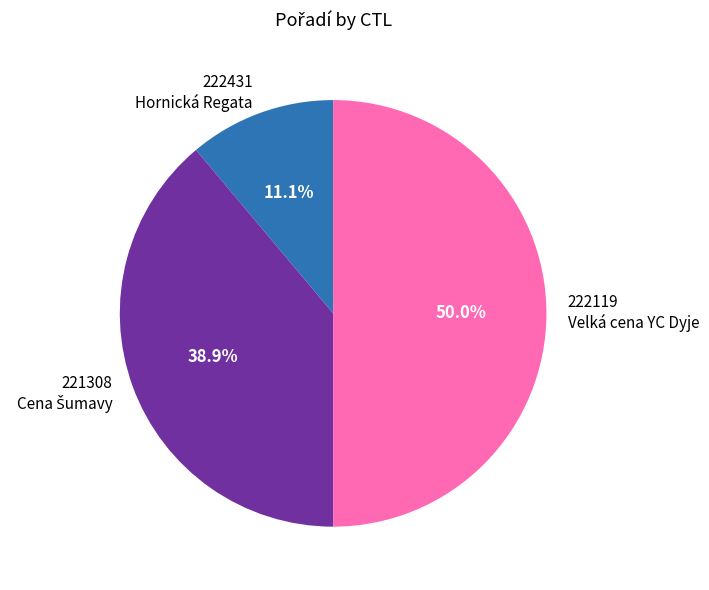

What portion of the pie excludes 222119 Velká cena YC Dyje?

50.0%